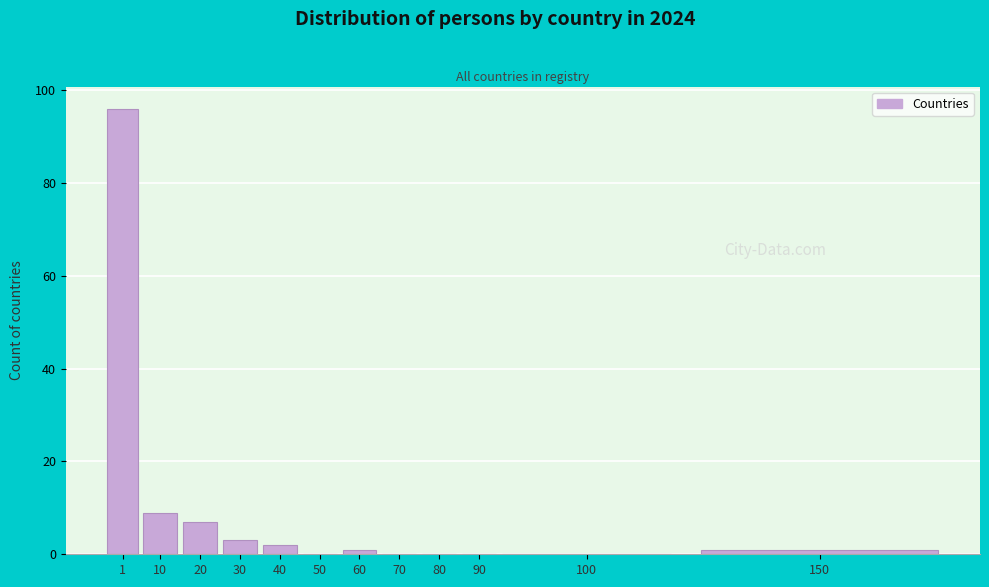

Reading left to right, extract all data points from this chart.

1=96	10=9	20=7	30=3	40=2	50=0	60=1	70=0	80=0	90=0	100=0	150=1